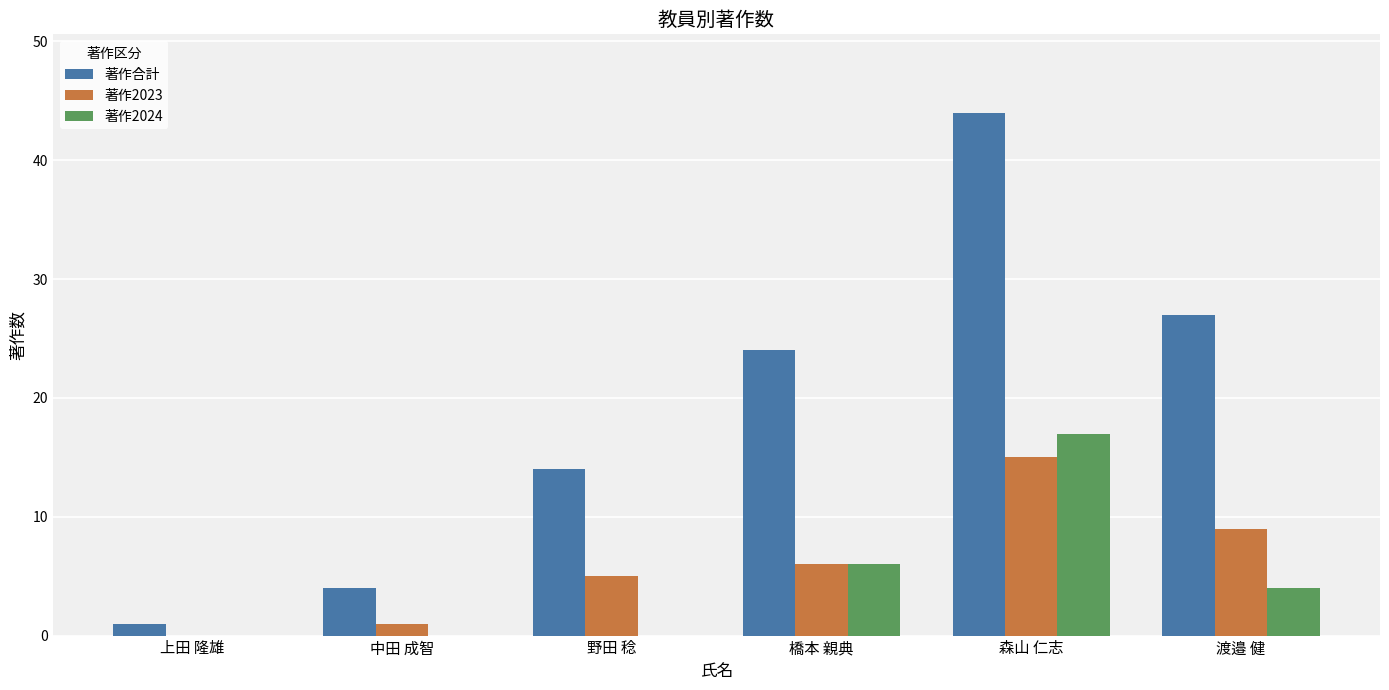

At which category is the sum across all series the highest?

森山 仁志